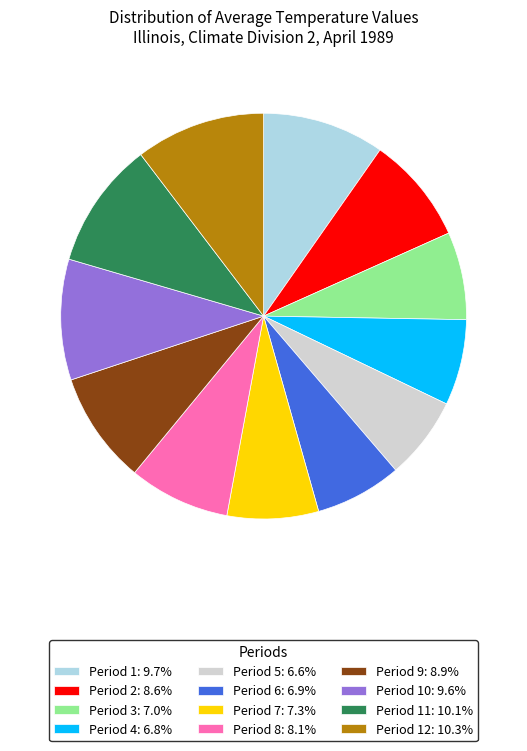

Is the sum of Period 3: 7.0% and Period 8: 8.1% greater than half?

No